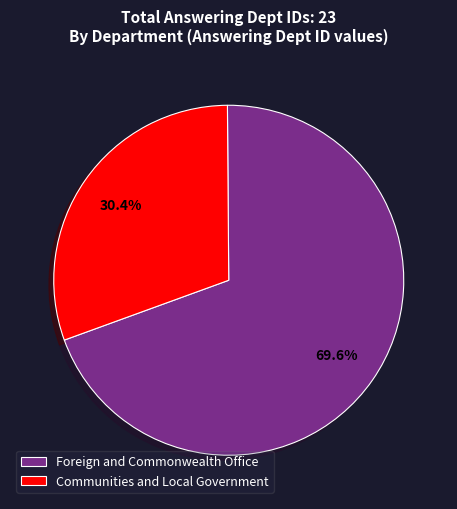

To the nearest percent, what is the combined percentage of Foreign and Commonwealth Office and Communities and Local Government?

100%